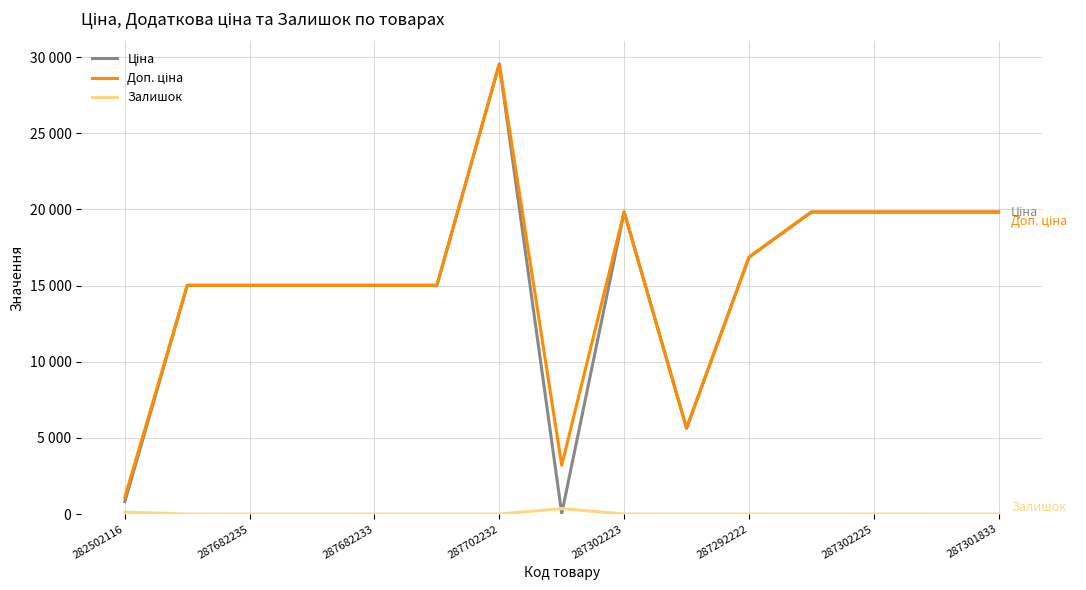

True or false: Ціна and Доп. ціна intersect in this chart.

False